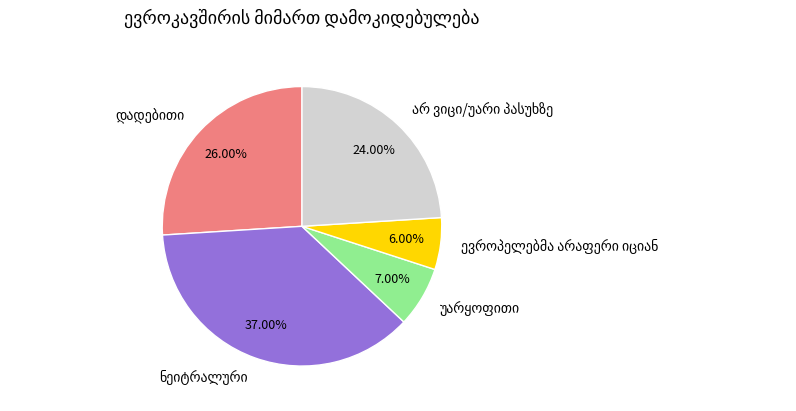

How many segments does this pie chart have?

5